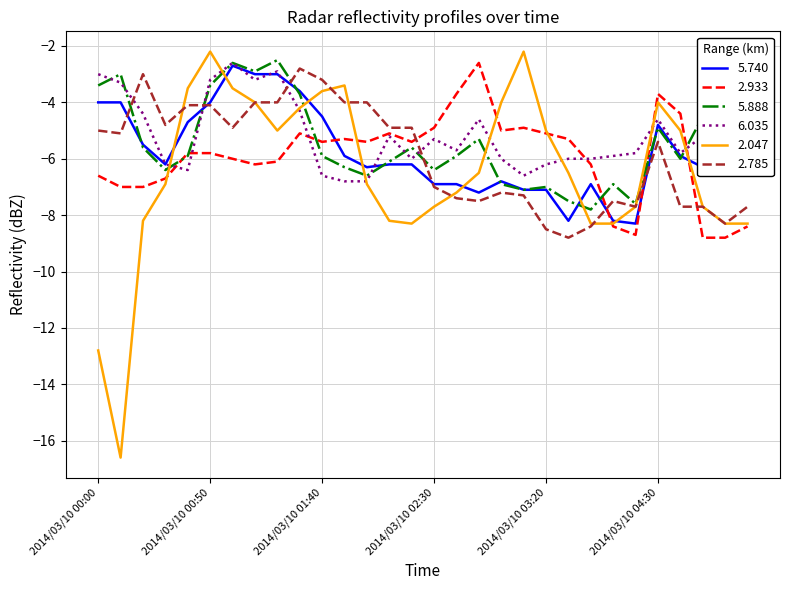

Which series has the largest range (max minus min)?

2.047